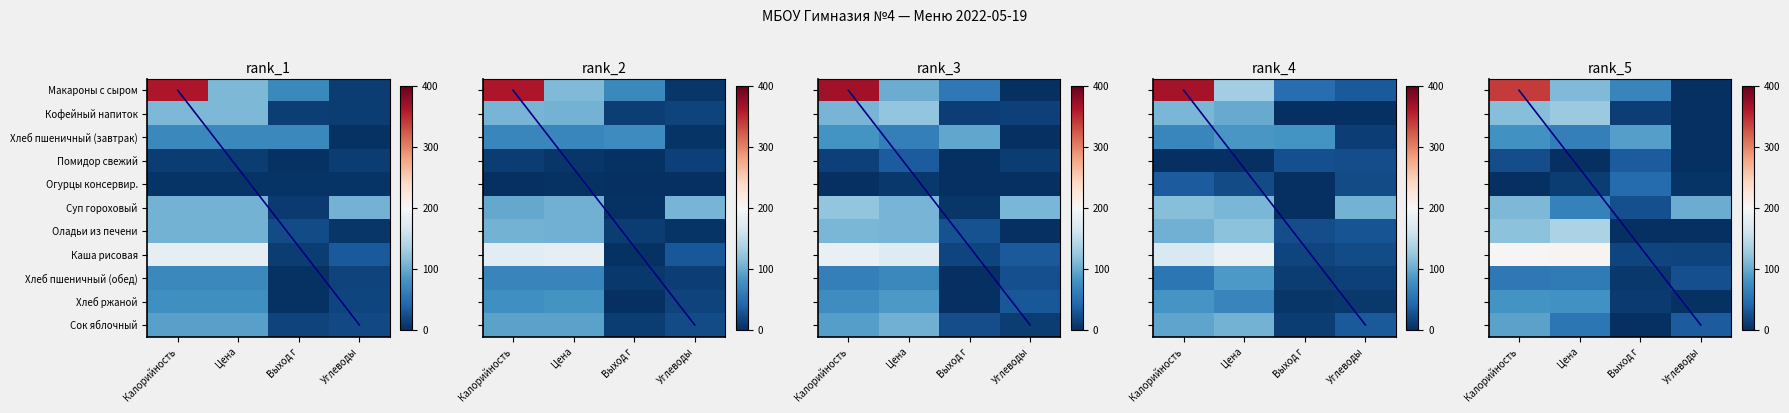

At which label does Макароны с сыром first exceed 109?

Калорийность